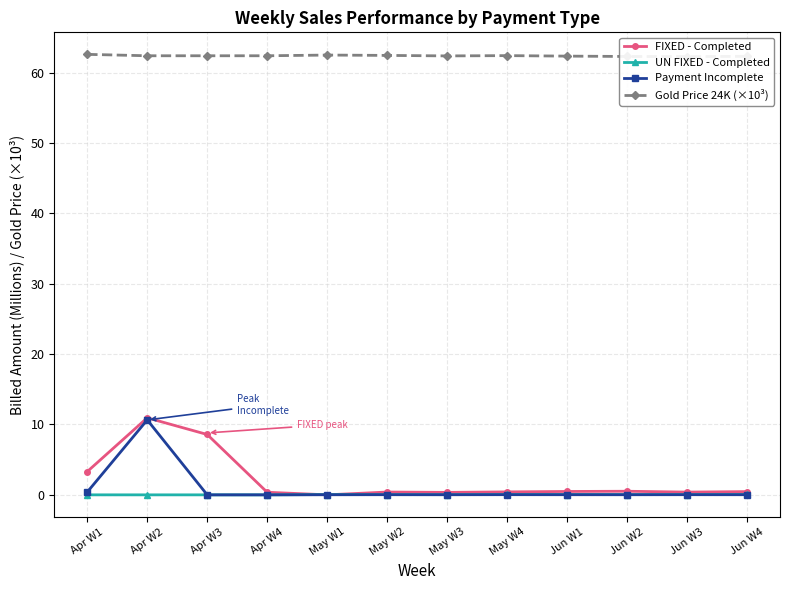

True or false: FIXED - Completed has a value of 0.0 at May W1.

True